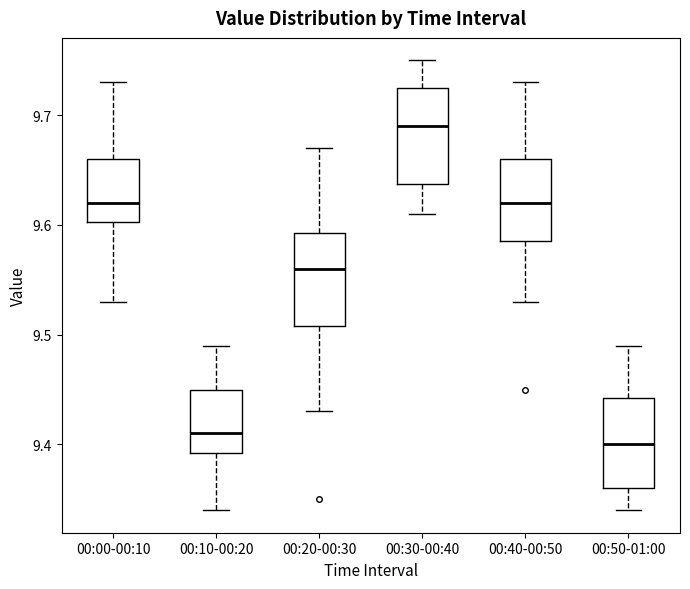

Where does the upper whisker of the box for 00:00-00:10 end on the y-axis? The values are not printed on the chart, so give them approximately, as read against the axis.

9.73